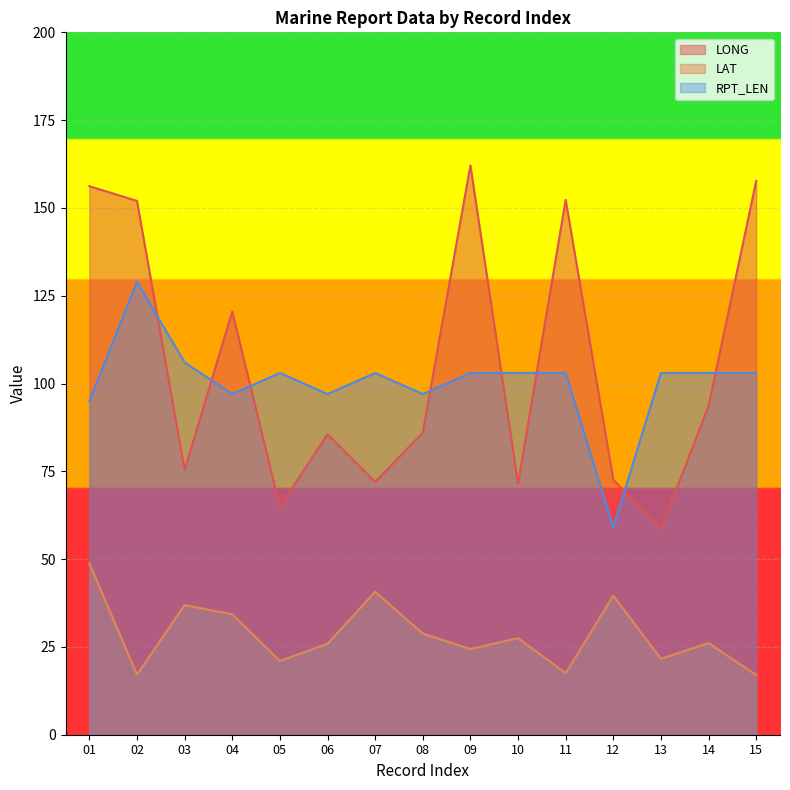

The RPT_LEN series shows 65.7 at 01. True or false?

False